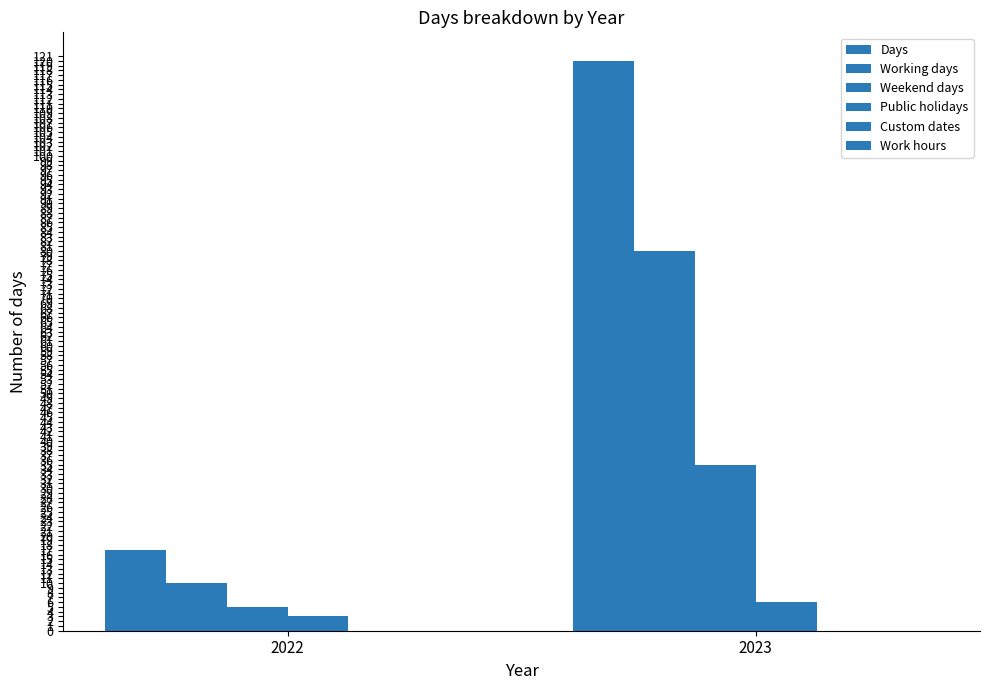

Reading left to right, extract all data points from this chart.

Days: 2022=17	2023=120
Working days: 2022=10	2023=80
Weekend days: 2022=5	2023=35
Public holidays: 2022=3	2023=6
Custom dates: 2022=0	2023=0
Work hours: 2022=0	2023=0